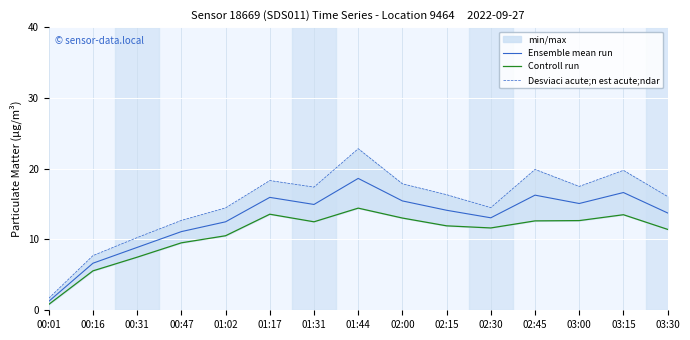

True or false: Controll run and Ensemble mean run cross at least once.

False